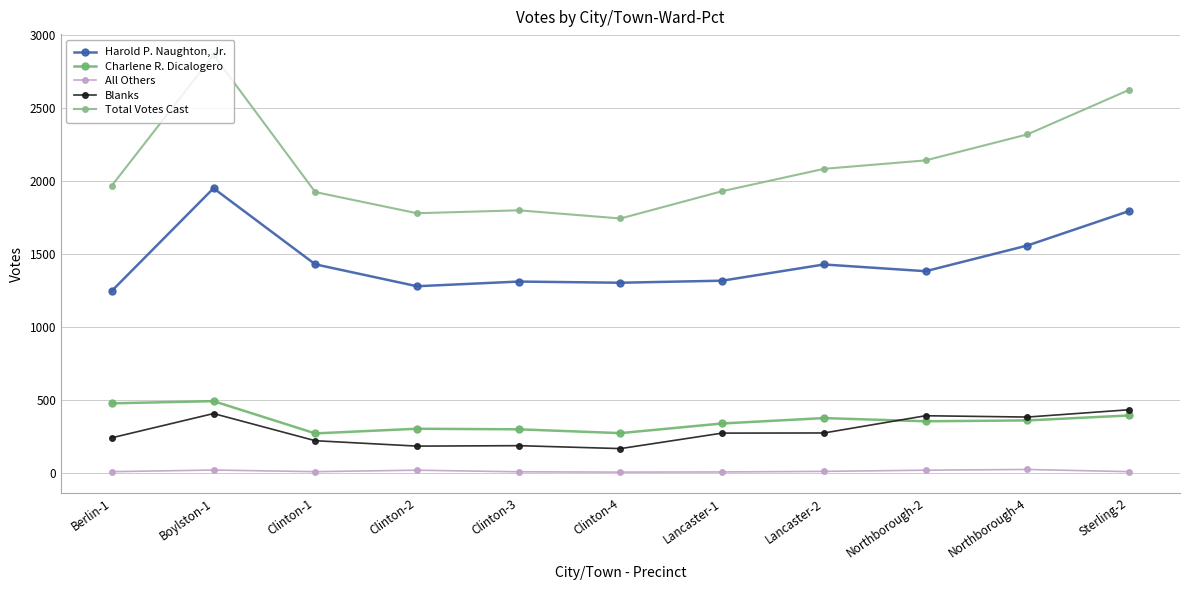

True or false: All Others has more than 1 points higher than both neighbors.

True